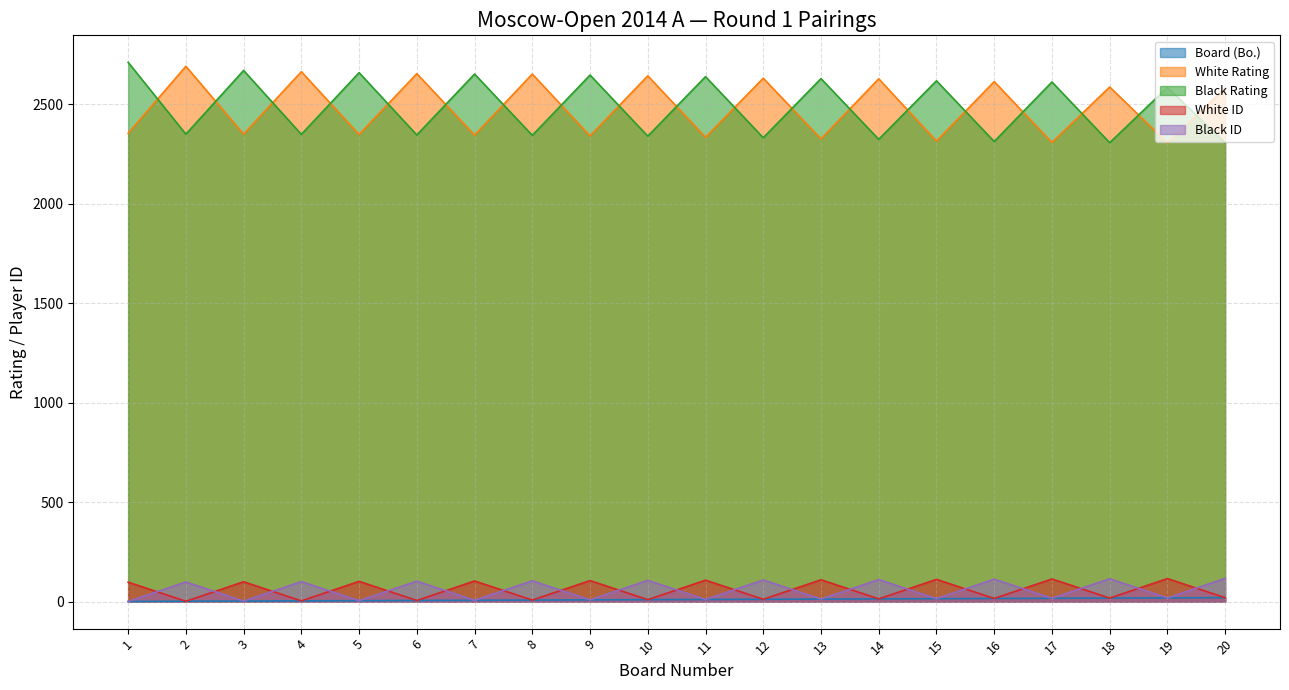

What are all the series names shown in the legend?

Board (Bo.), White Rating, Black Rating, White ID, Black ID